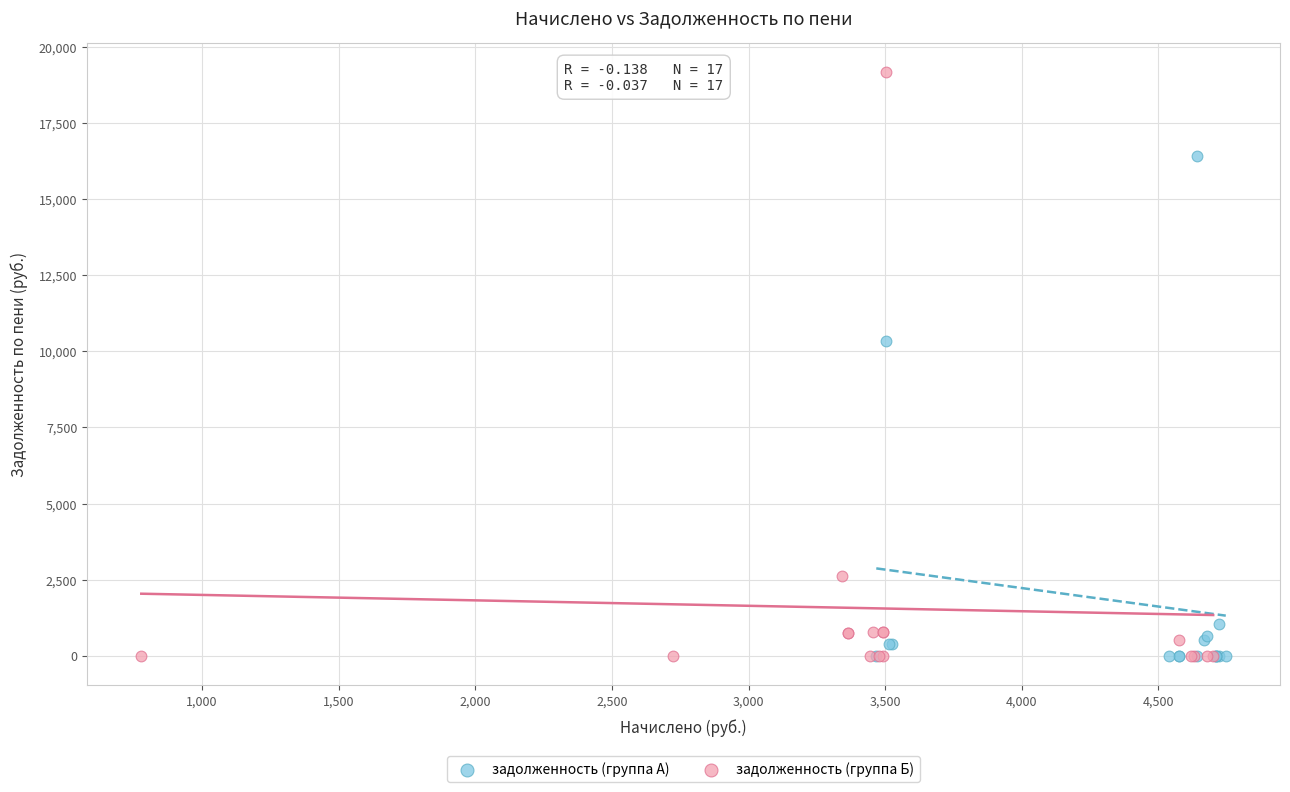

Which series has the largest Y range (max minus min)?

задолженность (группа Б)